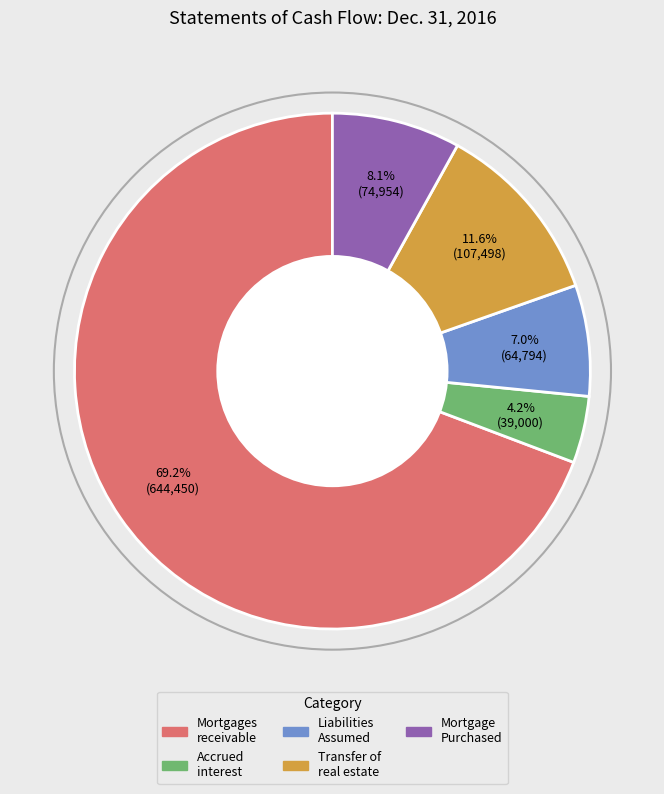

What percentage is NOT represented by Mortgage Purchased?

91.9%